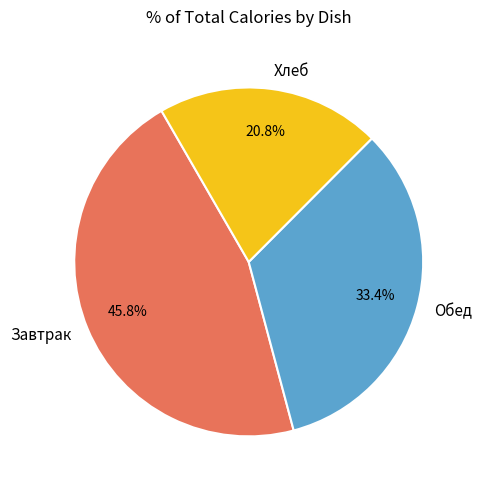

To the nearest percent, what is the difference between the largest and smallest slice percentages?

25%